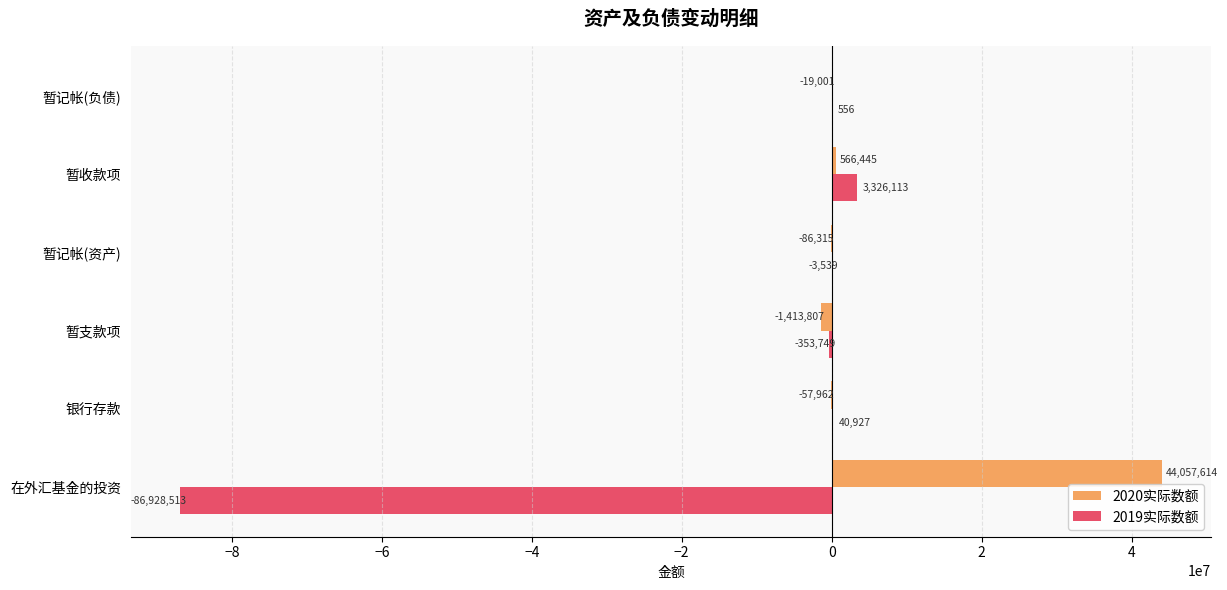

Which series has the largest range (max minus min)?

2019实际数额